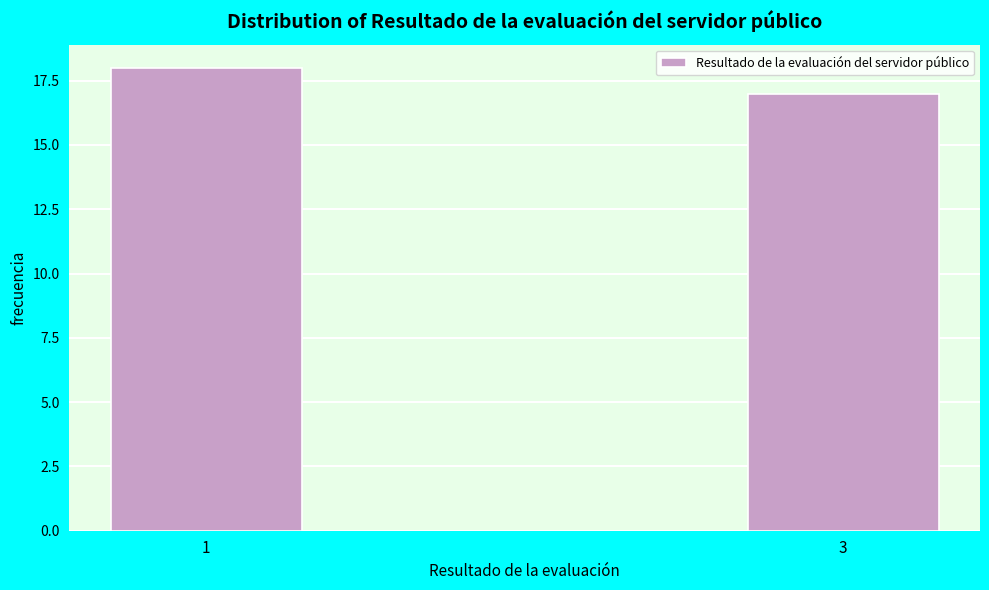

Reading left to right, what are all the values shown in this chart?

1=18	3=17